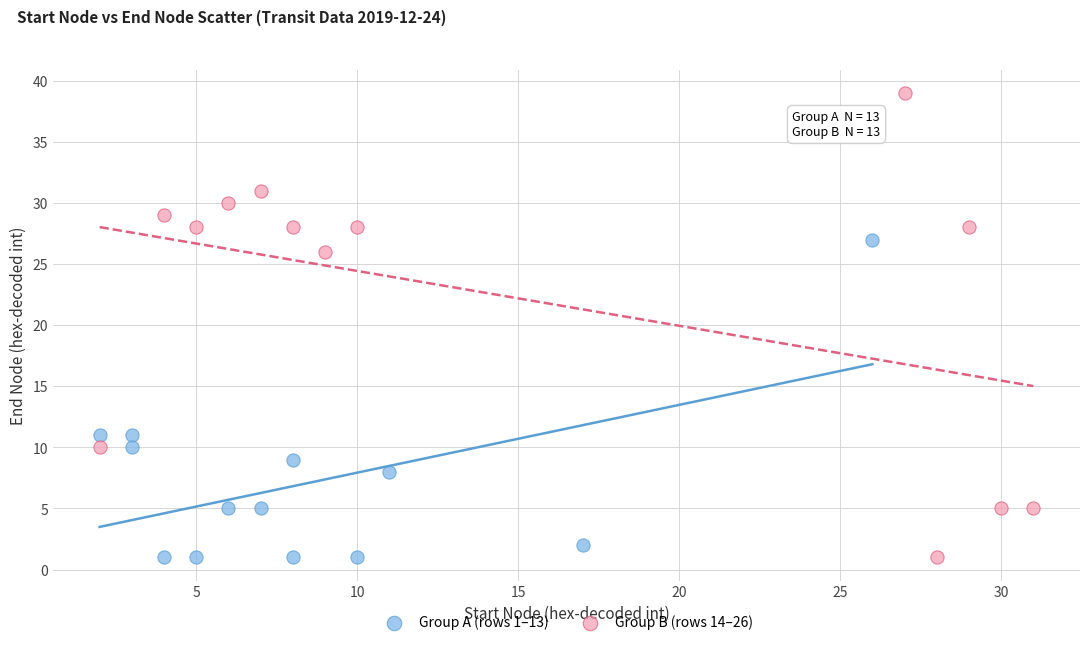

Which series reaches the maximum Y coordinate?

Group B (rows 14–26)